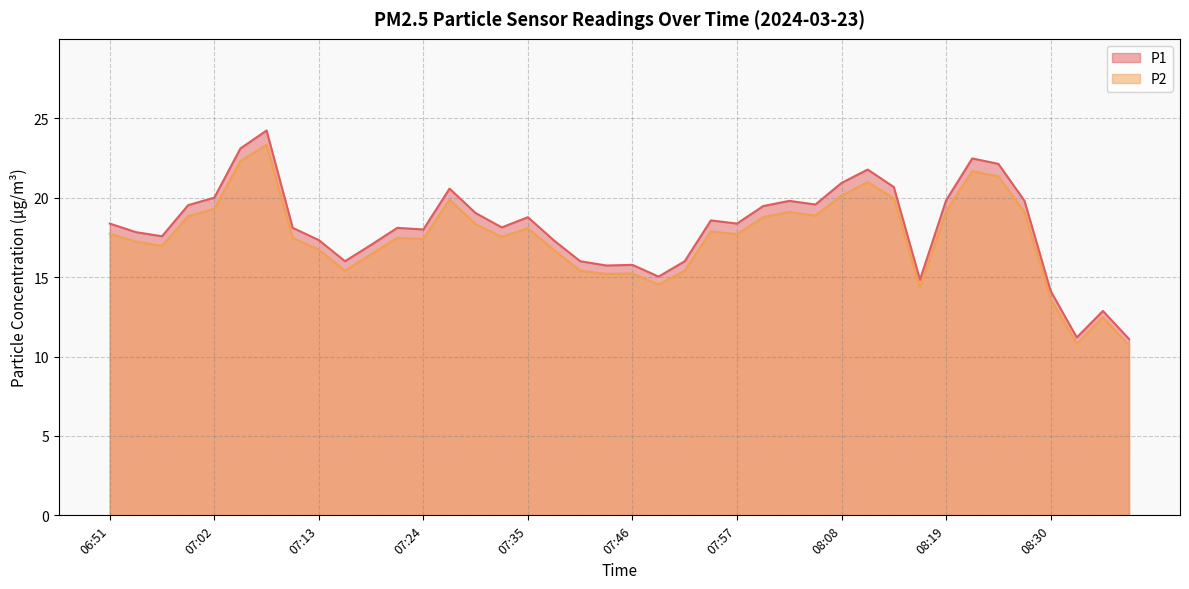

True or false: P2 has a value of 4.9 at 08:24.

False